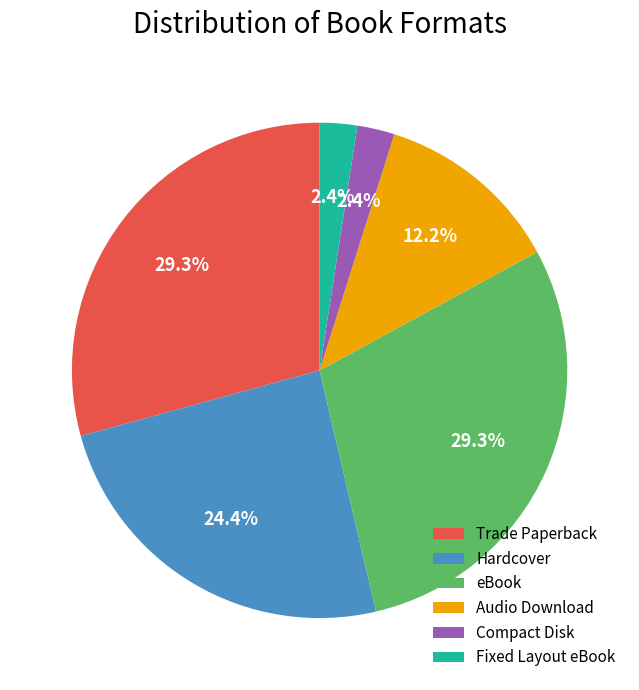

Count the number of slices in the pie.

6